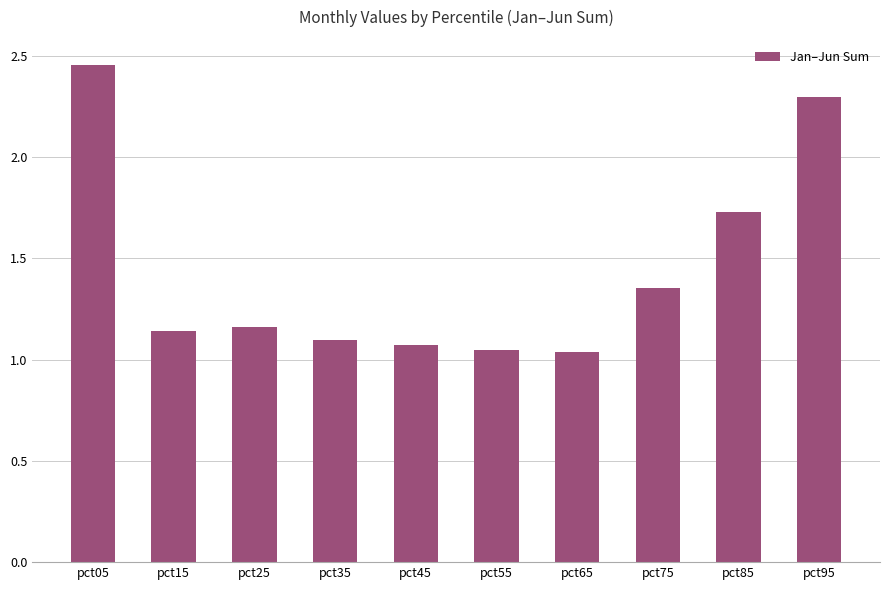

Is it true that the value at pct35 is 0.7?

False